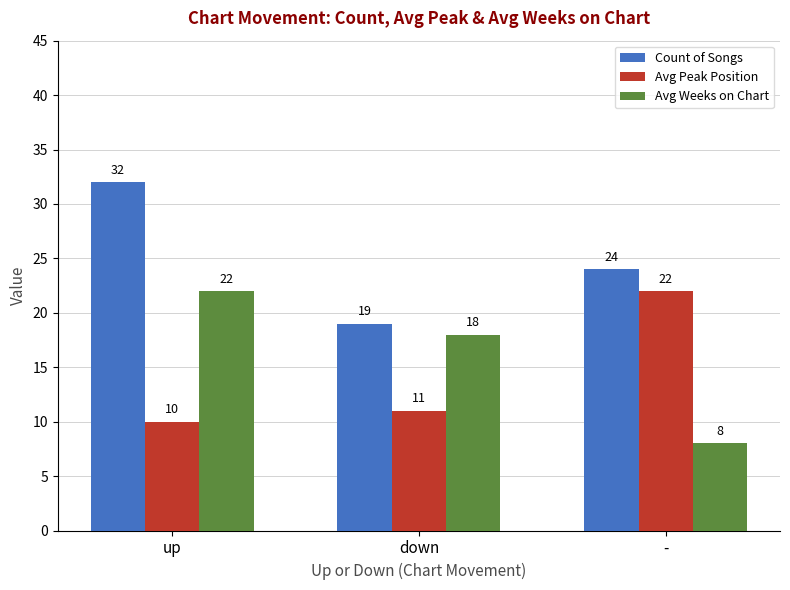

List the series in order of their overall mean, highest first.

Count of Songs, Avg Weeks on Chart, Avg Peak Position